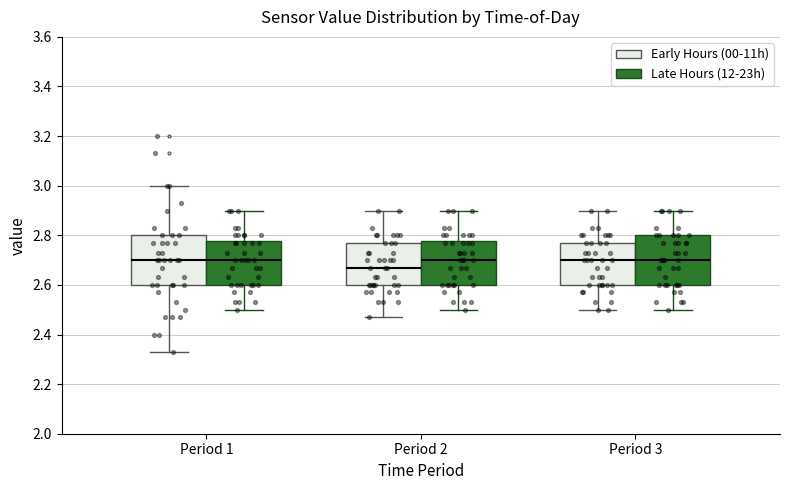

Reading left to right, read every box against the y-axis: the position of its median line, the range the box covers, and the ends of its whiskers. The values are not printed on the chart, so give them approximately, as read against the axis.

Period 1 (Early Hours (00-11h)): median 2.70, box 2.60 to 2.80, whiskers 2.34 to 3.00
Period 1 (Late Hours (12-23h)): median 2.70, box 2.60 to 2.78, whiskers 2.50 to 2.90
Period 2 (Early Hours (00-11h)): median 2.68, box 2.60 to 2.78, whiskers 2.48 to 2.90
Period 2 (Late Hours (12-23h)): median 2.70, box 2.60 to 2.78, whiskers 2.50 to 2.90
Period 3 (Early Hours (00-11h)): median 2.70, box 2.60 to 2.78, whiskers 2.50 to 2.90
Period 3 (Late Hours (12-23h)): median 2.70, box 2.60 to 2.80, whiskers 2.50 to 2.90